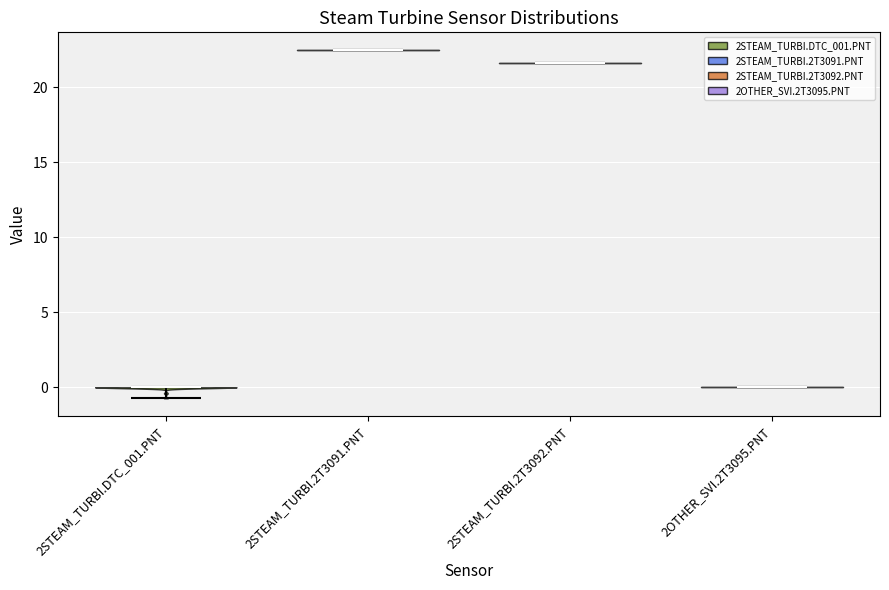

Reading left to right, read every violin against the y-axis: where its median line is, and the lowest and highest points it reaches. The values are not printed on the chart, so give them approximately, as read against the axis.

2STEAM_TURBI.DTC_001.PNT: median line 0.0, lowest point -0.5, highest point 0.0
2STEAM_TURBI.2T3091.PNT: median line 22.5, lowest point 22.5, highest point 22.5
2STEAM_TURBI.2T3092.PNT: median line 21.5, lowest point 21.5, highest point 21.5
2OTHER_SVI.2T3095.PNT: median line 0.0, lowest point 0.0, highest point 0.0